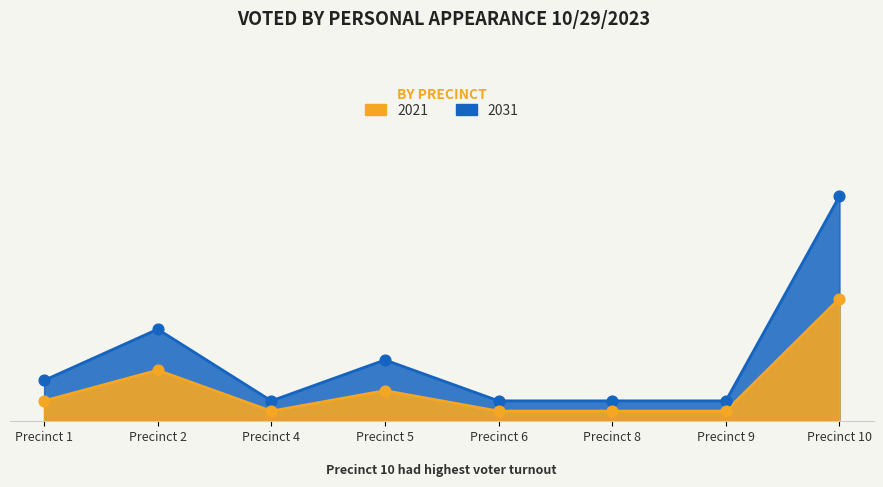

Is the value of 2021 at Precinct 9 greater than the value of 2031 at Precinct 1?

No